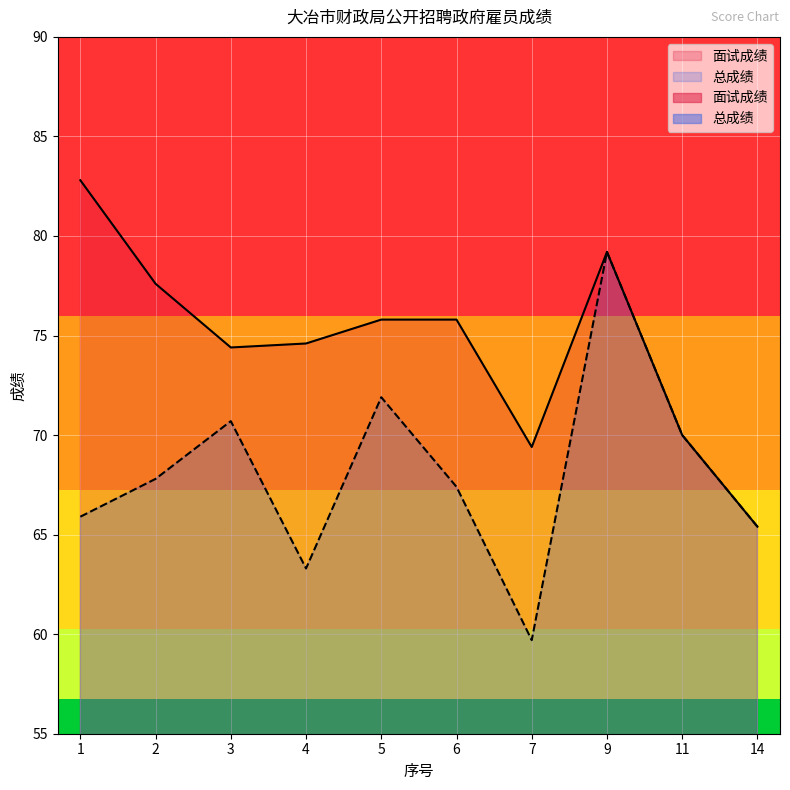

What is the sum of all 面试成绩 values?

745.0